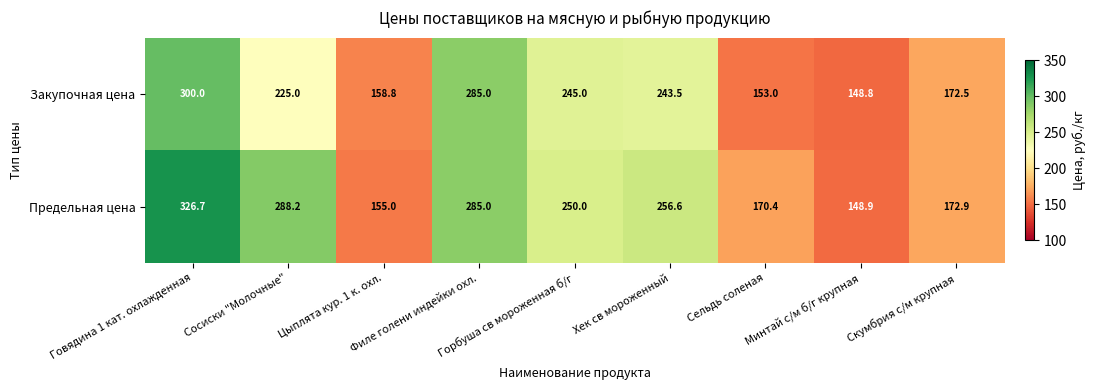

Rank the series by their maximum value, from lowest to highest.

Закупочная цена, Предельная цена